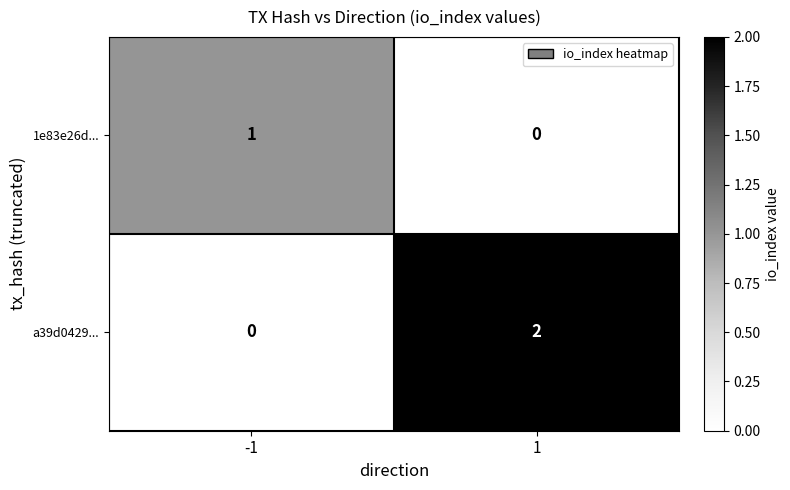

Is the value of a39d0429... at 1 greater than the value of 1e83e26d... at -1?

Yes